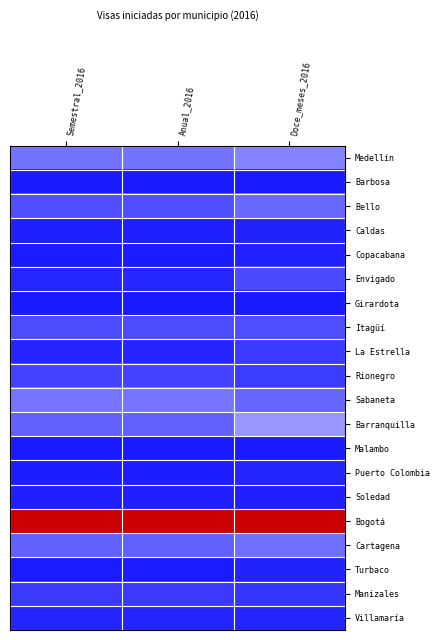

What is the greatest value displayed?

1.0